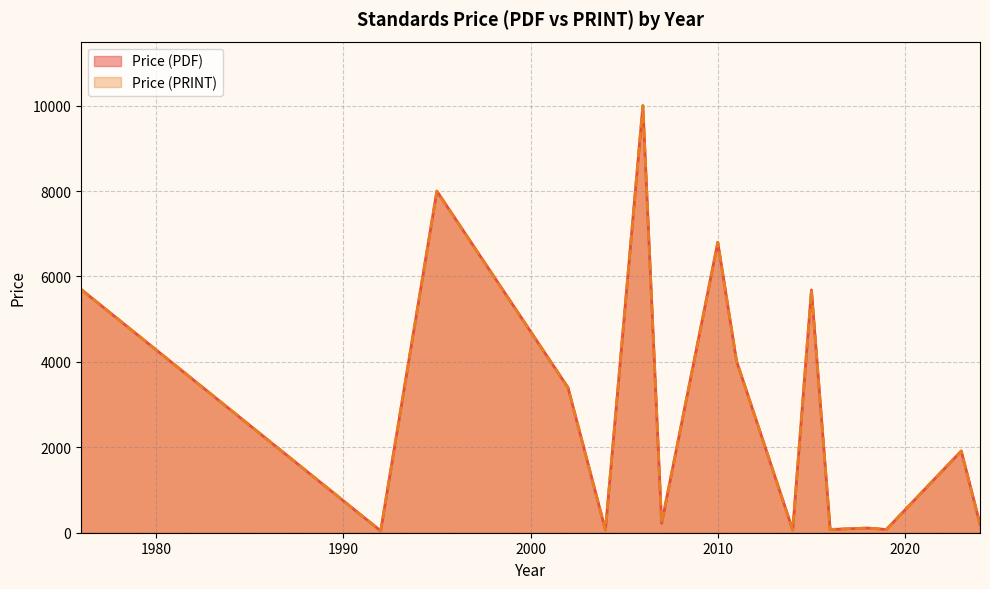

What are all the series names shown in the legend?

Price (PDF), Price (PRINT)